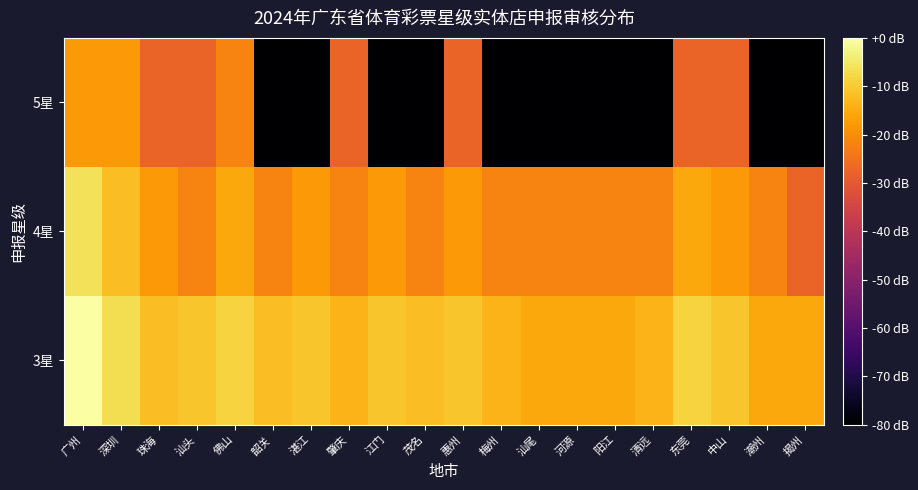

How many series are shown in this chart?

3